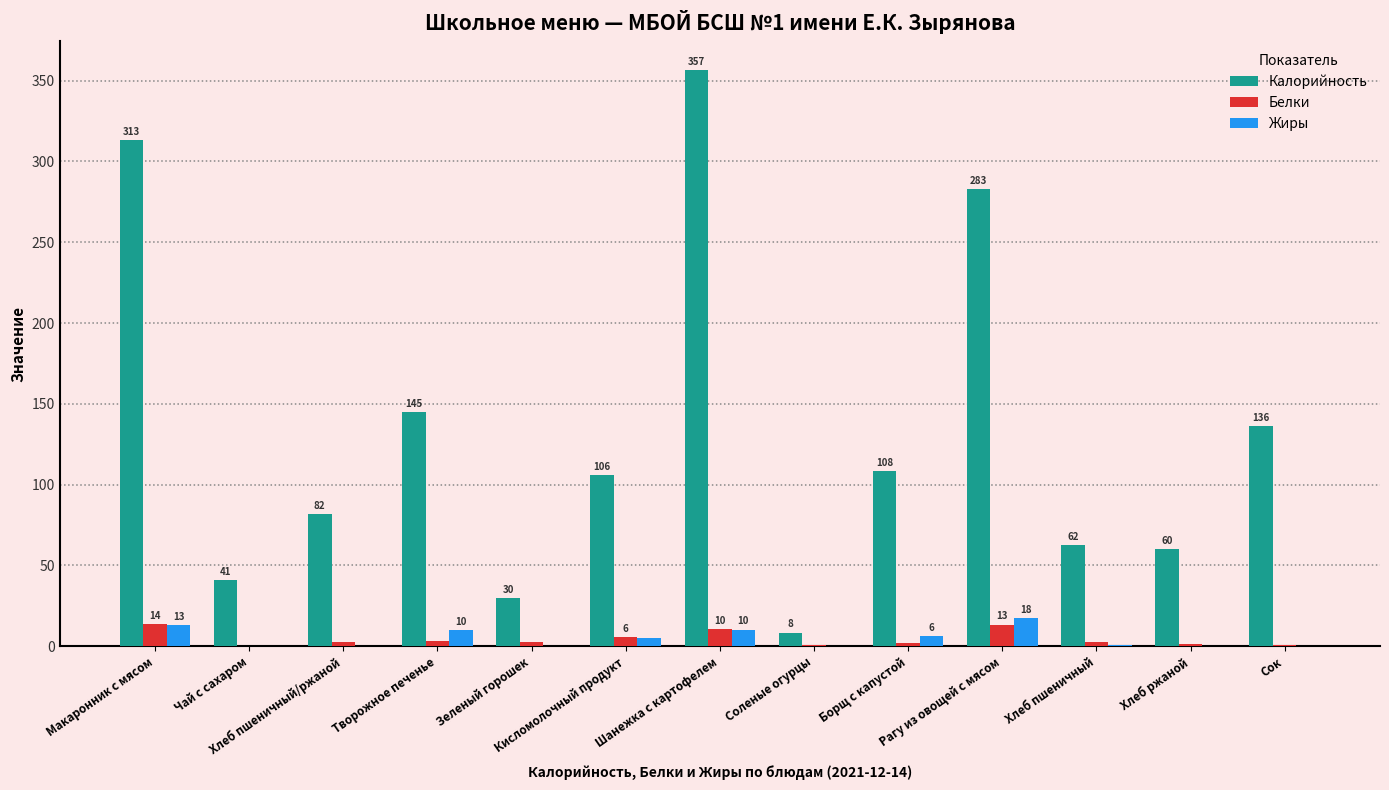

What is the total value across all series at Зеленый горошек?

32.5